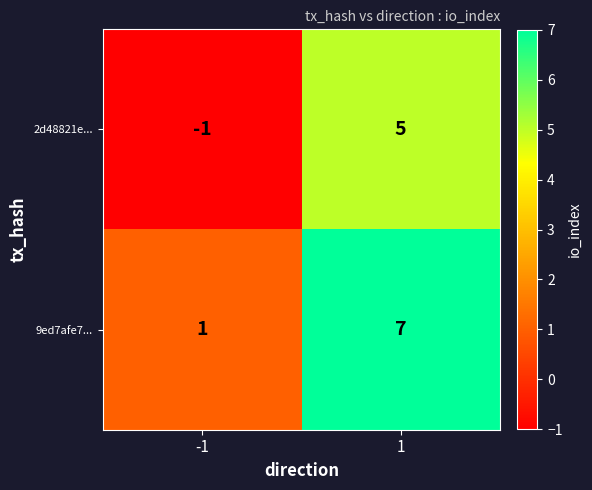

What is the smallest value displayed?

-1